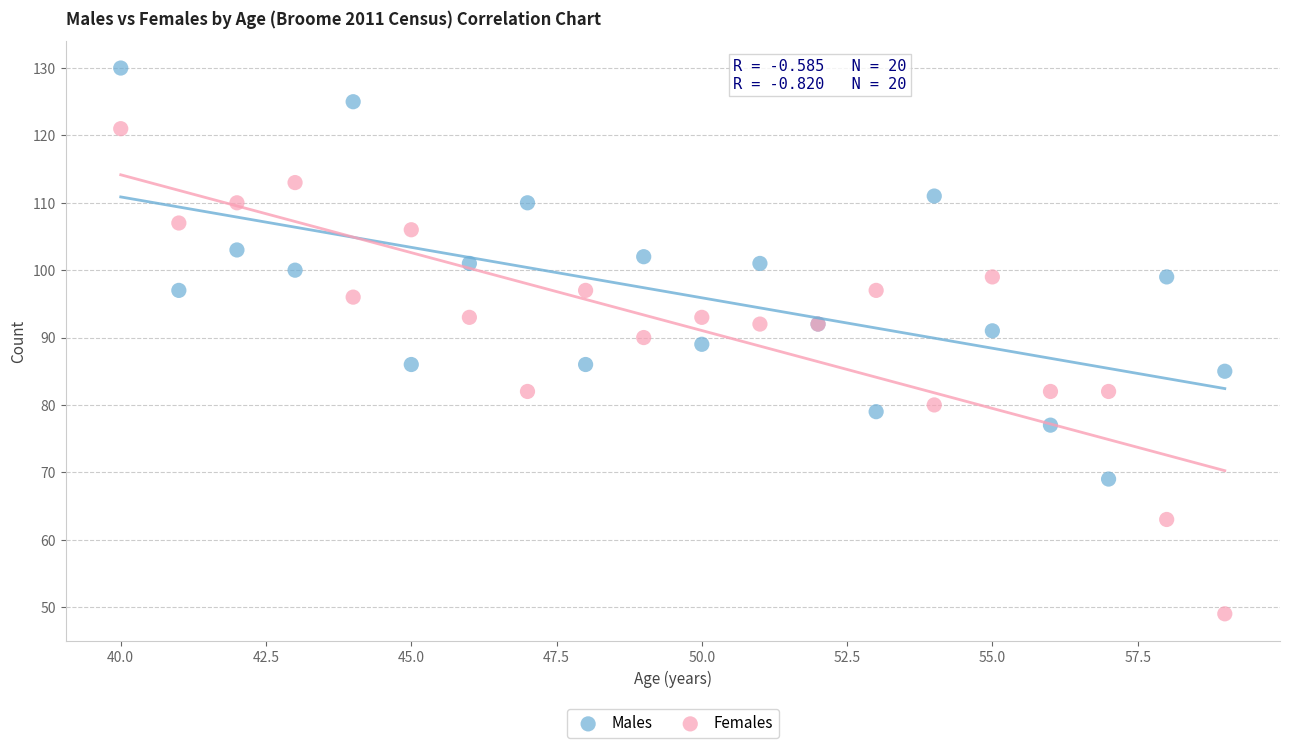

Which series reaches the minimum Y coordinate?

Females